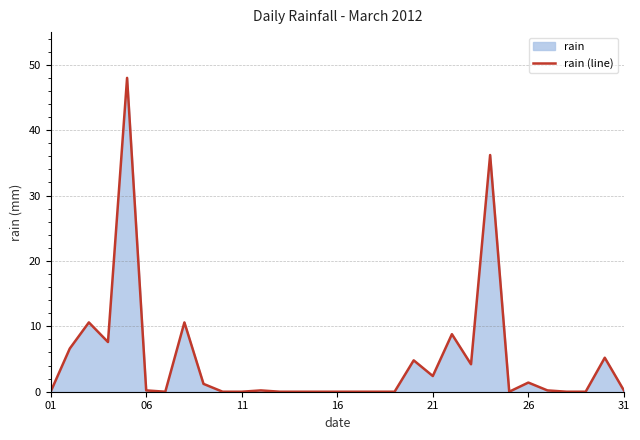

Reading left to right, extract all data points from this chart.

0.0	6.6	10.6	7.6	48.0	0.2	0.0	10.6	1.2	0.0	0.0	0.2	0.0	0.0	0.0	0.0	0.0	0.0	0.0	4.8	2.4	8.8	4.2	36.2	0.0	1.4	0.2	0.0	0.0	5.2	0.2